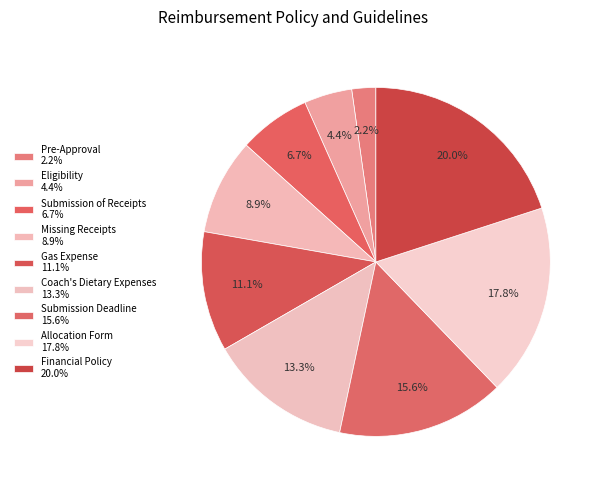

How many slices are in this pie chart?

9